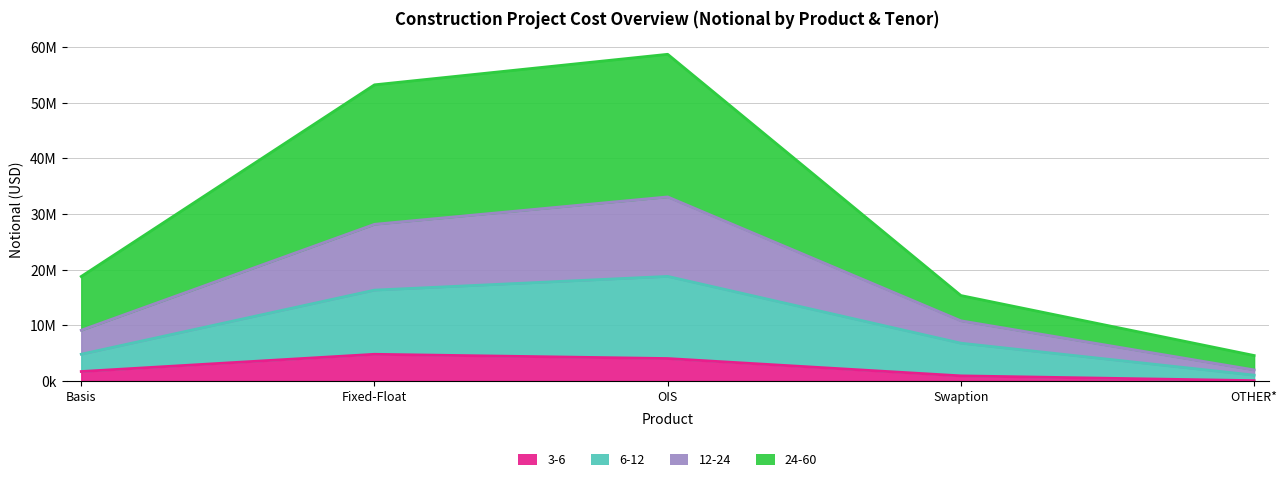

Which series has the largest total across all categories?

24-60